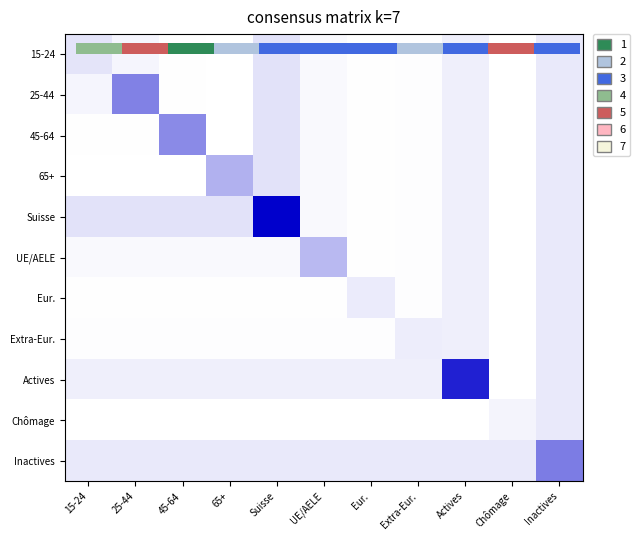

What is the spread (max minus min) of values at Eur.?

0.1